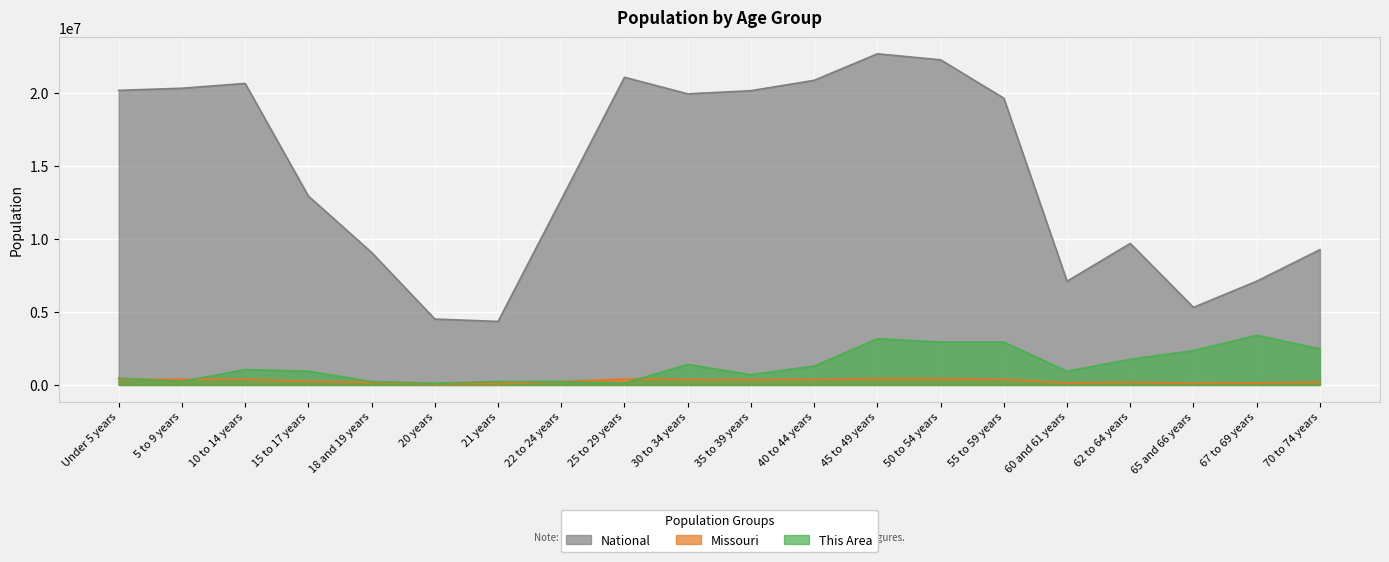

At which category is the sum across all series the highest?

45 to 49 years